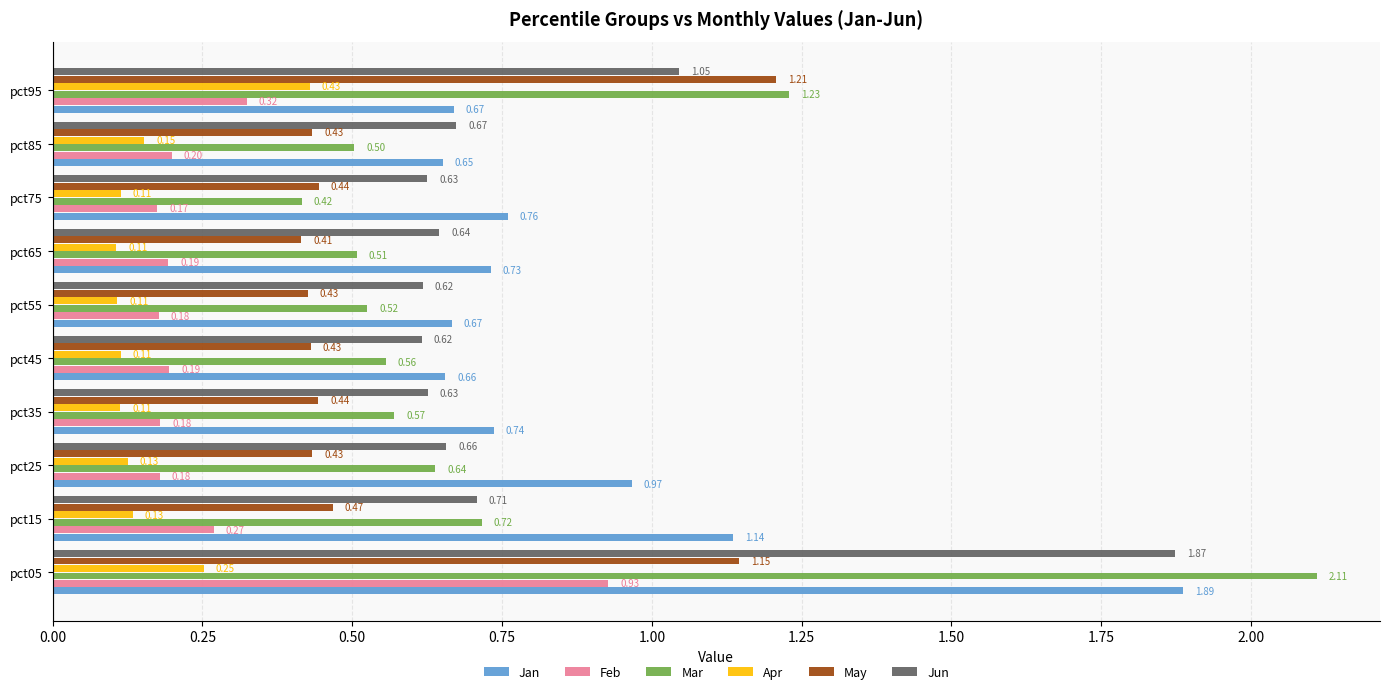

Which series has the largest range (max minus min)?

Mar